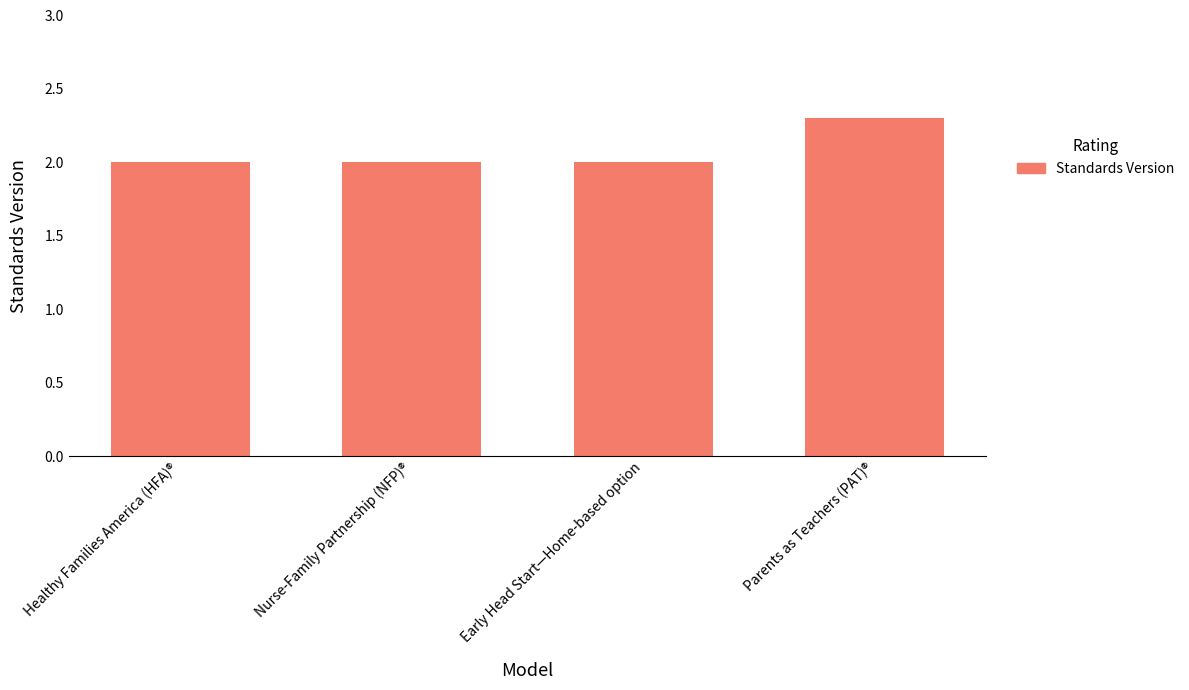

What is the greatest value displayed?

2.3